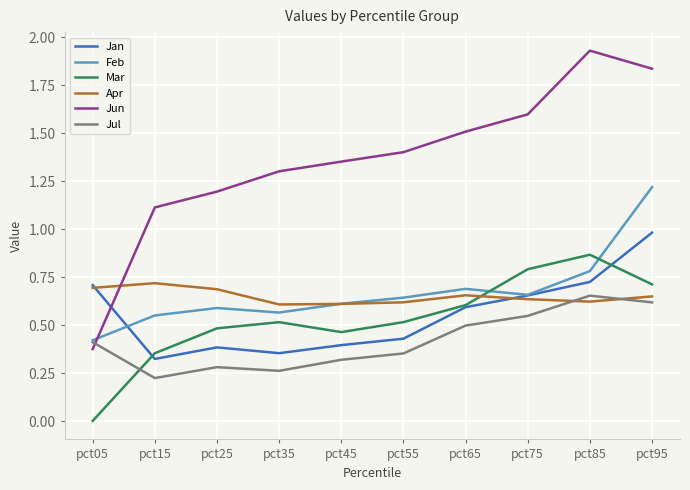

At which category does the chart reach its minimum across all series?

pct05